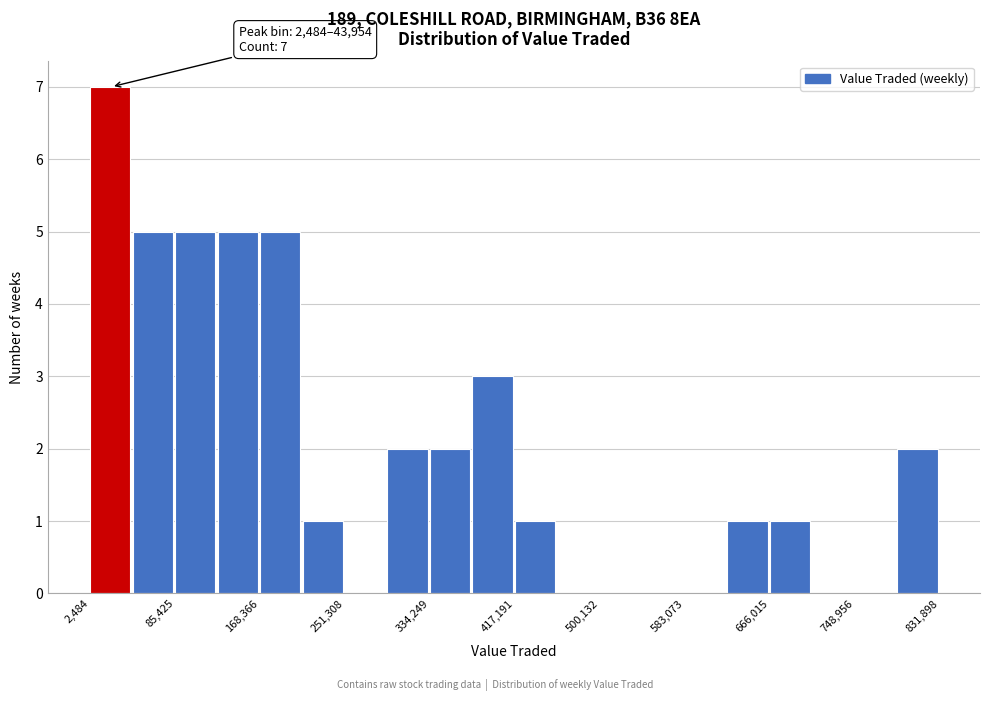

Which range on the x-axis has the tallest bar?

0 to 40000